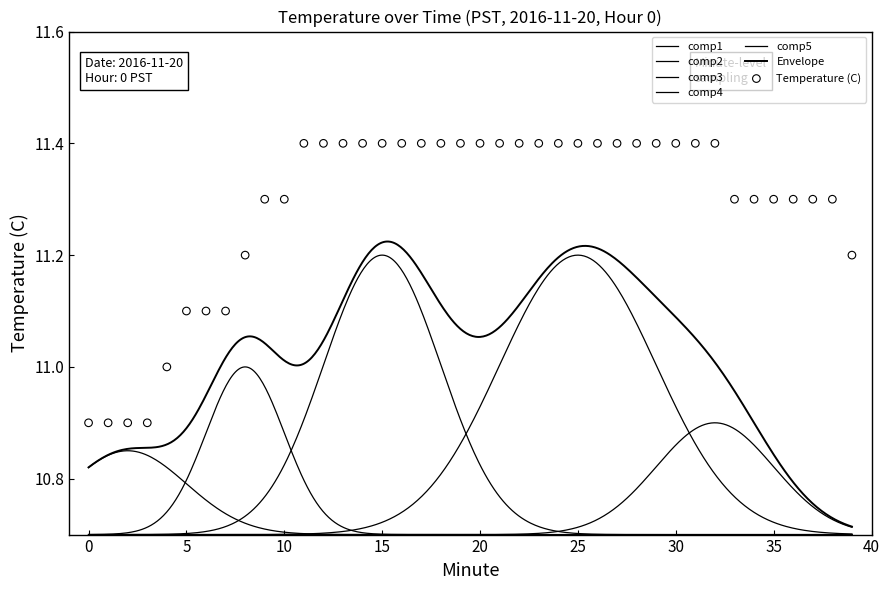

Approximately how many times larger is the value at 21 compared to 7?

1.0